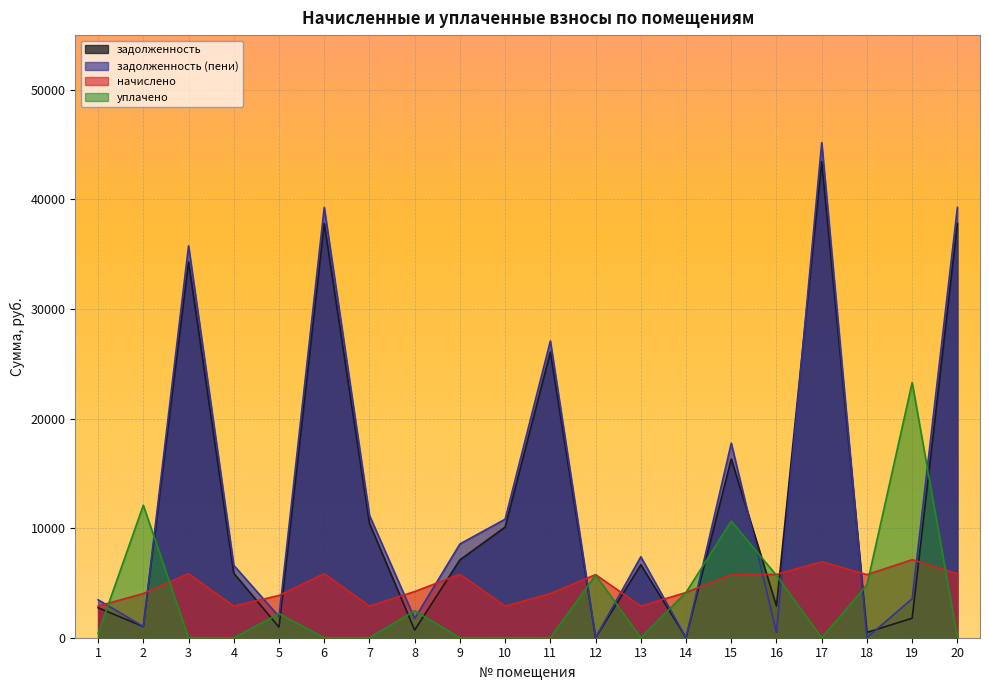

How many lines are shown in the chart?

4